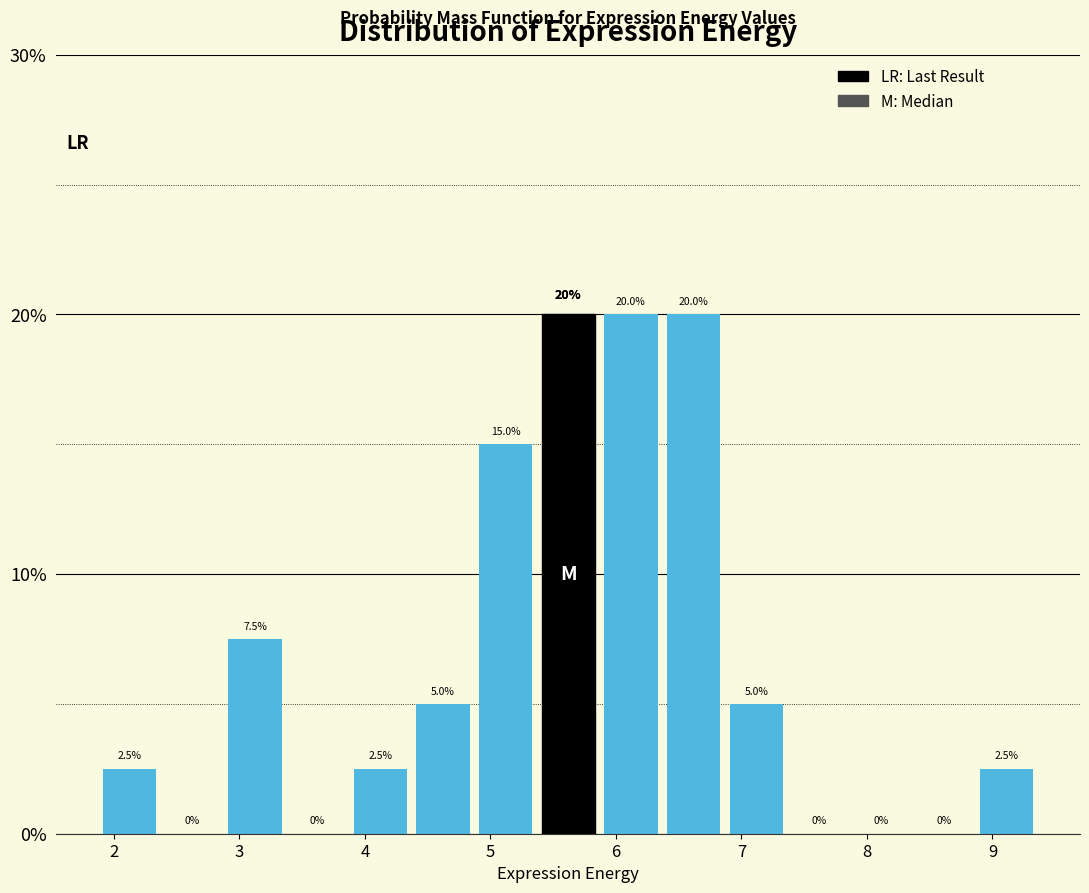

How tall is the bar that spans 4.4 to 4.9 on the x-axis? The bar edges are not printed on the chart, so give them approximately, as read against the axis.

5.0